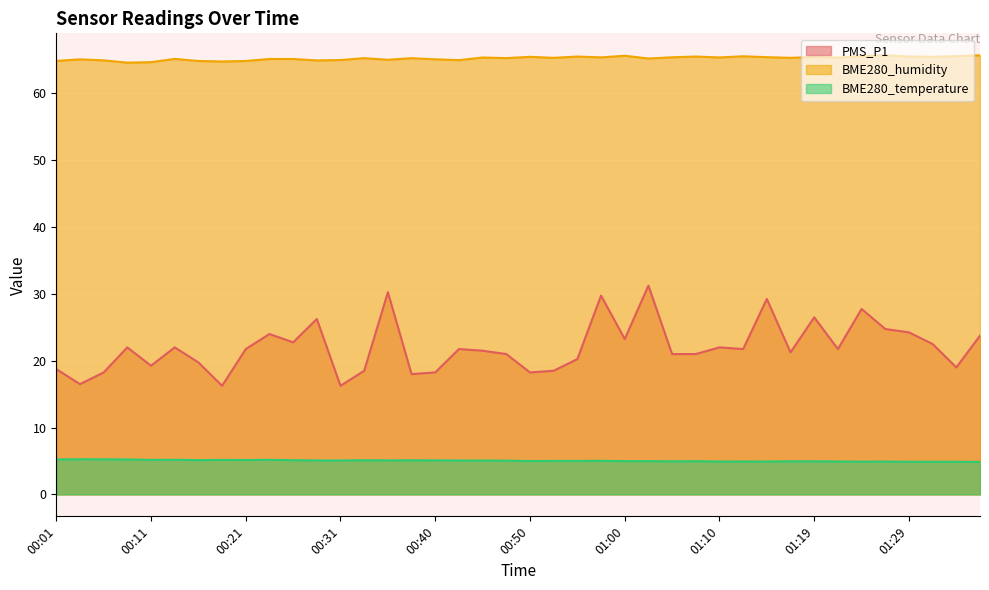

What value does the BME280_humidity series have at 00:14?

65.2